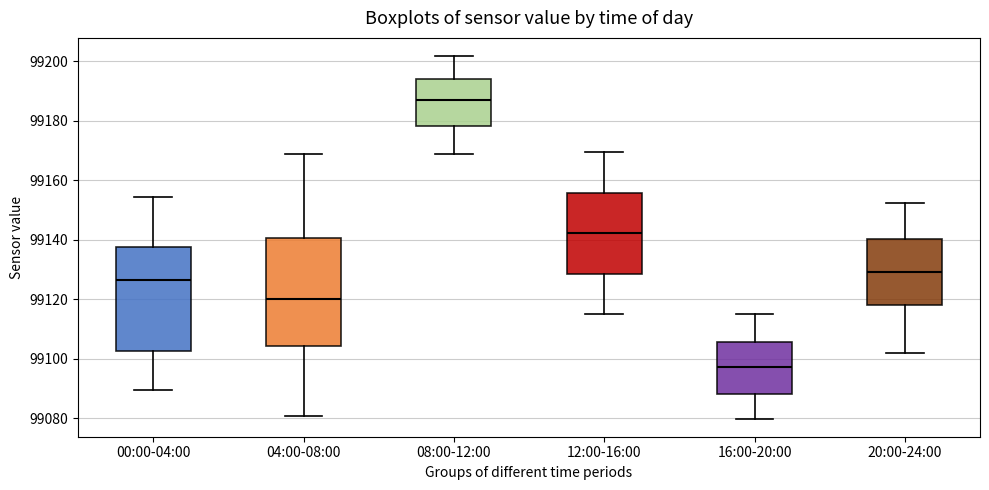

Which box has the highest median line?

08:00-12:00